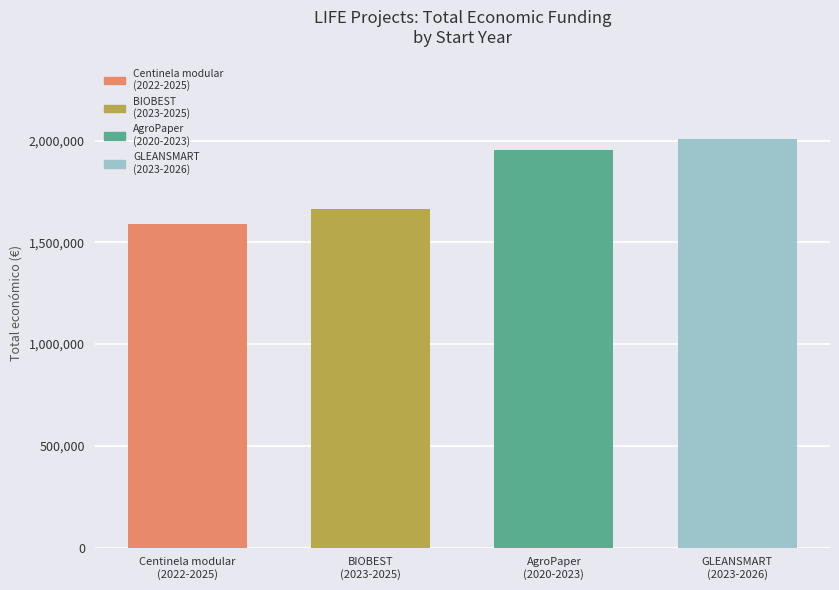

Count the number of categories in the chart.

4